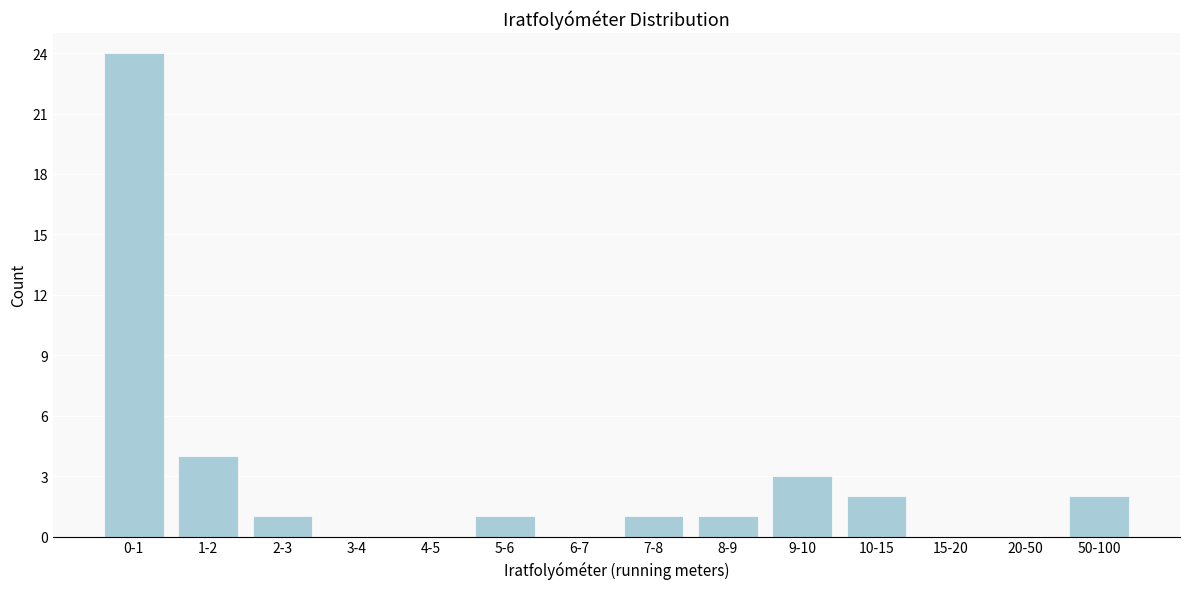

Reading right to left, list all the values displayed in this chart.

50-100=2	20-50=0	15-20=0	10-15=2	9-10=3	8-9=1	7-8=1	6-7=0	5-6=1	4-5=0	3-4=0	2-3=1	1-2=4	0-1=24